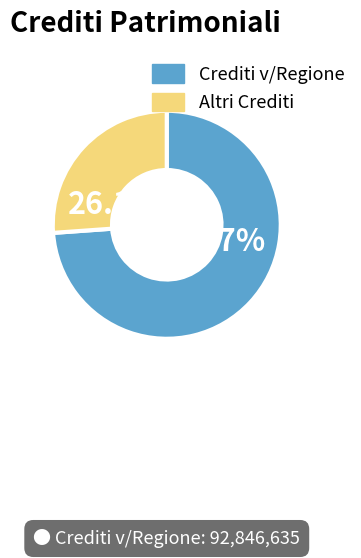

Rank the categories by value from lowest to highest.

Altri Crediti, Crediti v/Regione